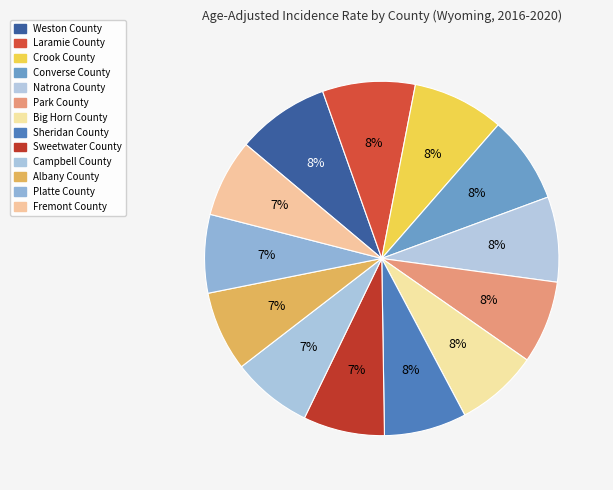

To the nearest percent, what is the average slice percentage?

8%